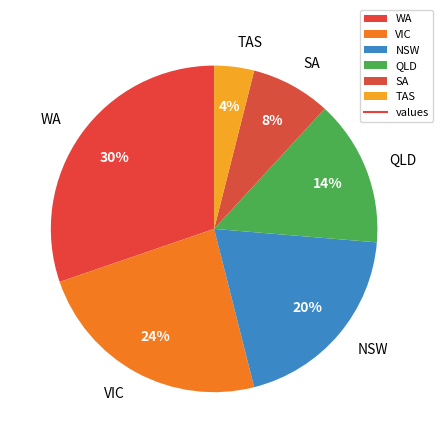

To the nearest percent, what is the difference between the largest and smallest slice percentages?

26%